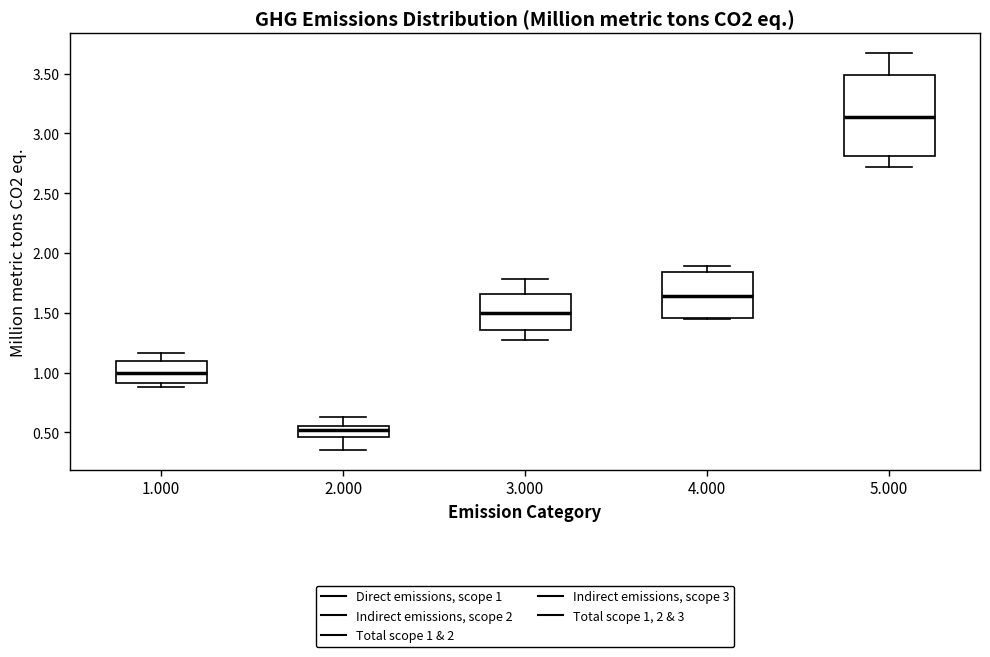

Reading left to right, read every box against the y-axis: the position of its median line, the range the box covers, and the ends of its whiskers. The values are not printed on the chart, so give them approximately, as read against the axis.

1.000: median 1.00, box 0.90 to 1.10, whiskers 0.90 (just below the box's lower edge) to 1.15
2.000: median 0.50, box 0.45 to 0.55, whiskers 0.35 to 0.65
3.000: median 1.50, box 1.35 to 1.65, whiskers 1.25 to 1.80
4.000: median 1.65, box 1.45 to 1.85, whiskers 1.45 to 1.90
5.000: median 3.15, box 2.80 to 3.50, whiskers 2.70 to 3.65